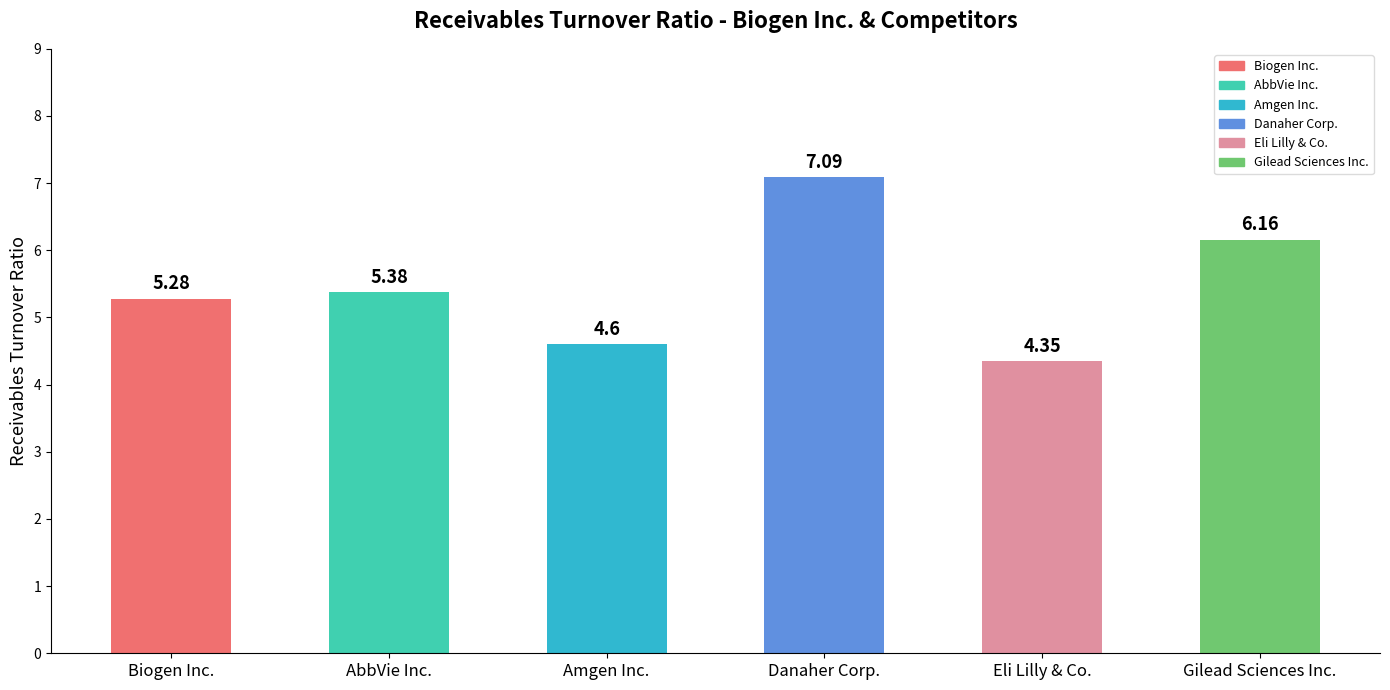

Which category has the lowest value across all series?

Eli Lilly & Co.